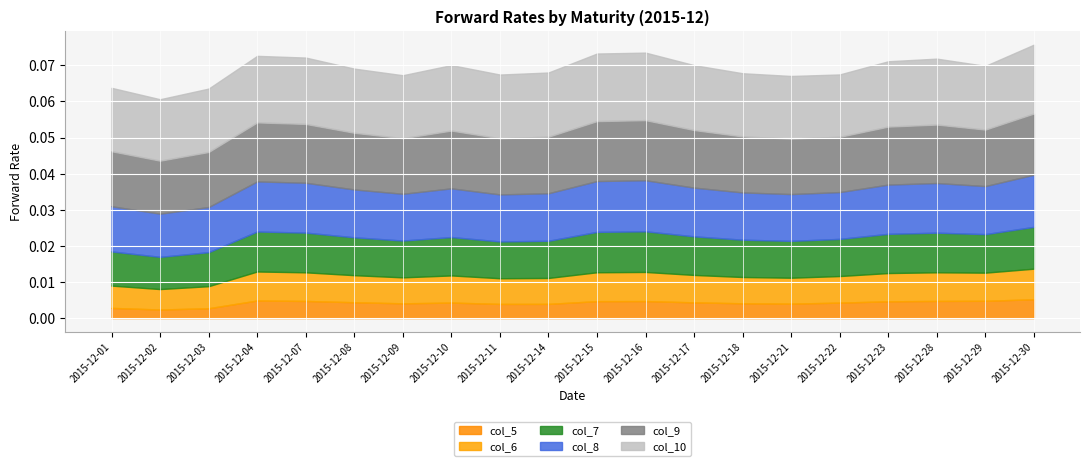

True or false: col_6 has a value of 0.0 at 2015-12-30.

True